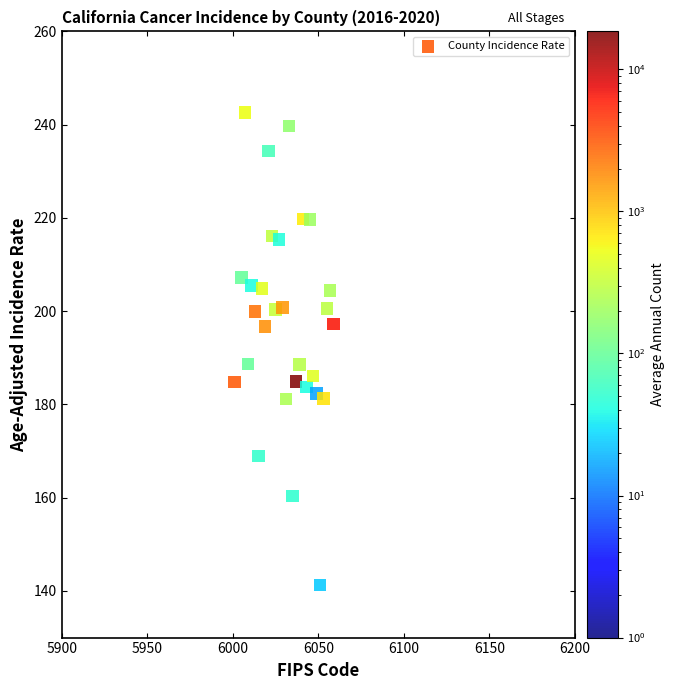

What is the range of Y values (max minus min)?

101.3